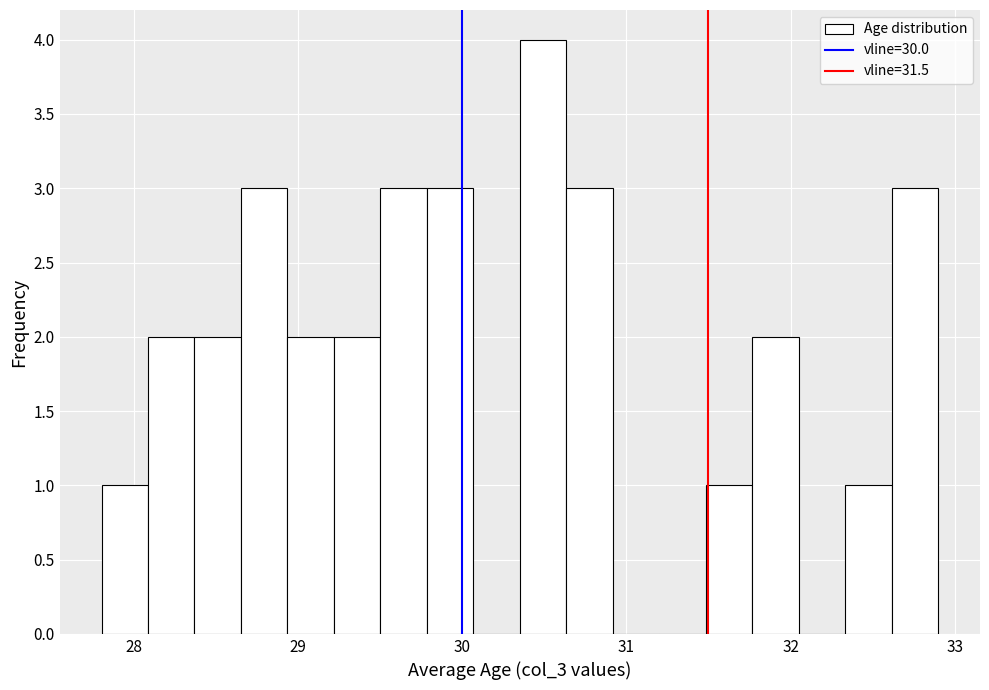

Read against the x-axis, roughly where is the centre of the tallest bar?

30.5